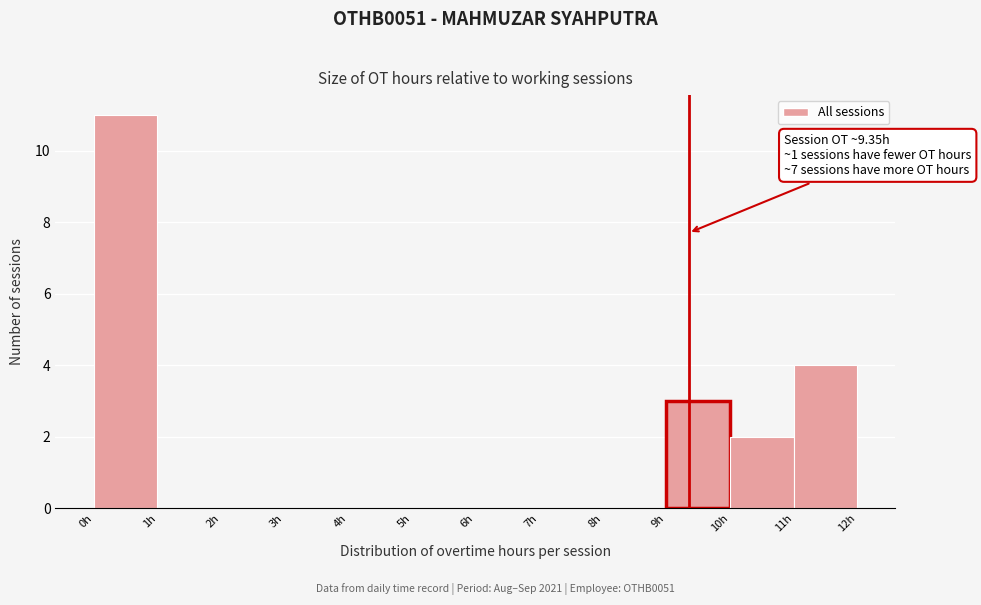

Which range on the x-axis has the tallest bar?

0 to 1